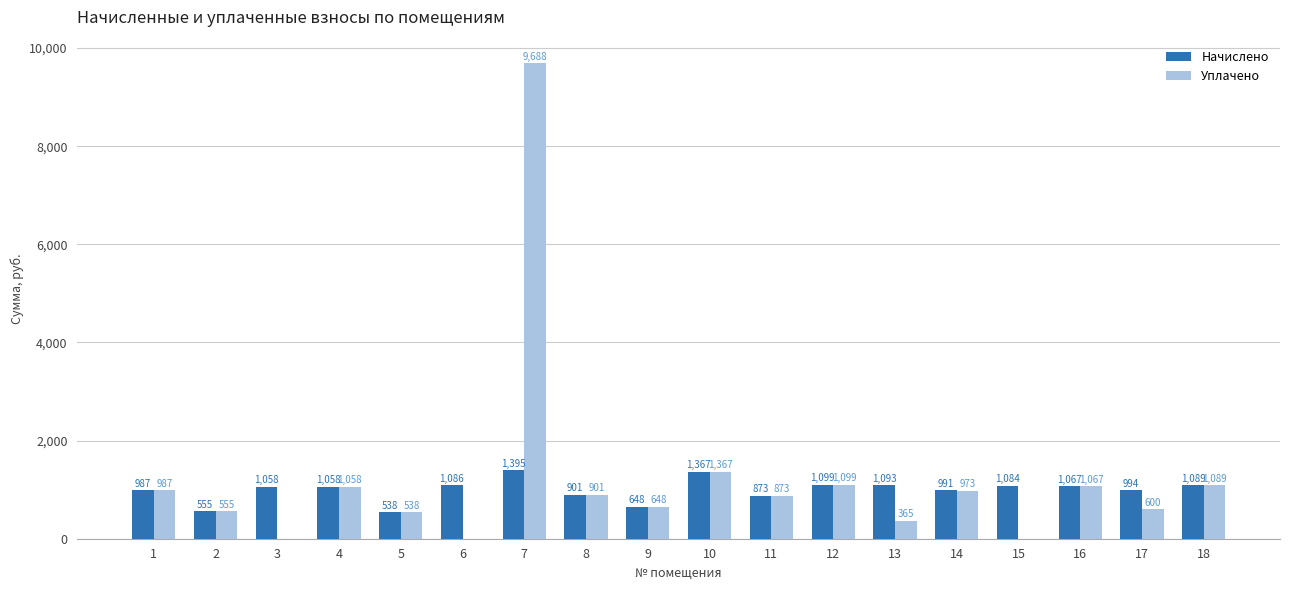

Are the bars horizontal?

No